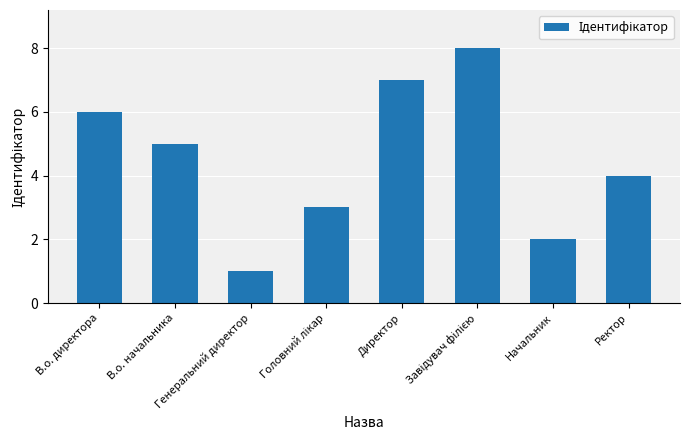

The chart shows a value of 1 at Генеральний директор. True or false?

True